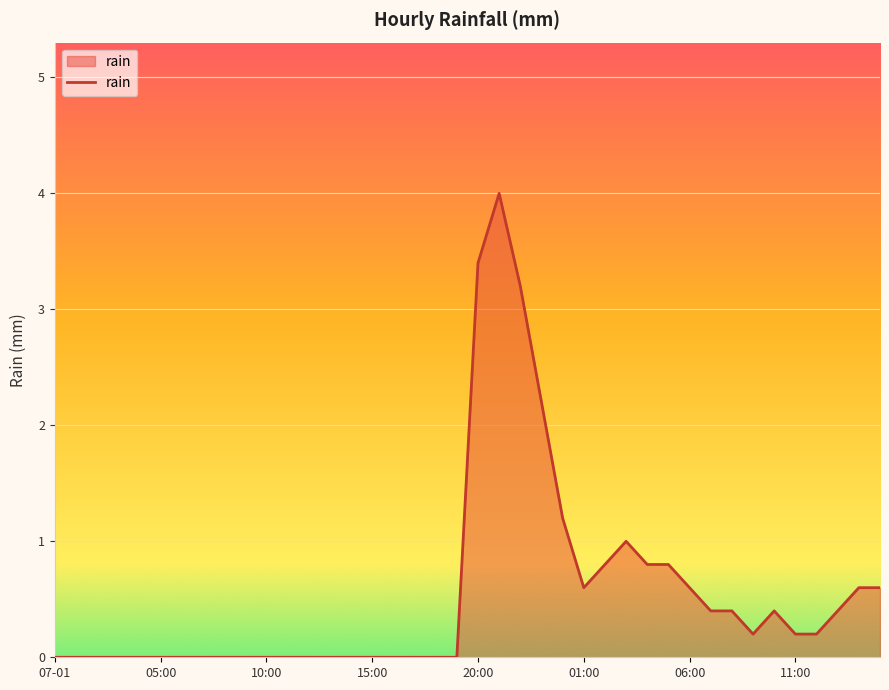

What is the difference between the maximum and minimum values?

4.0